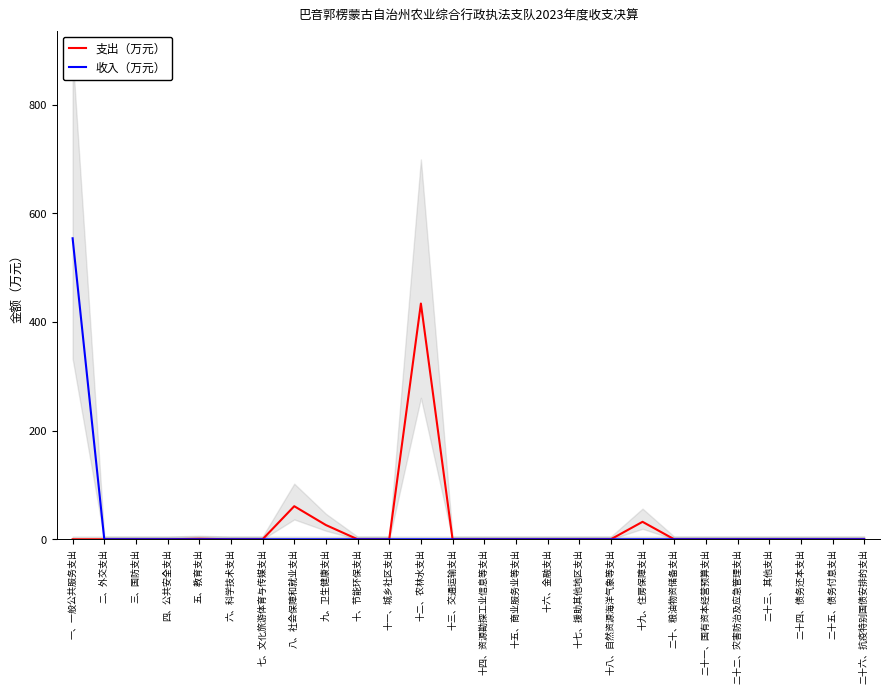

Count the number of categories in the chart.

26